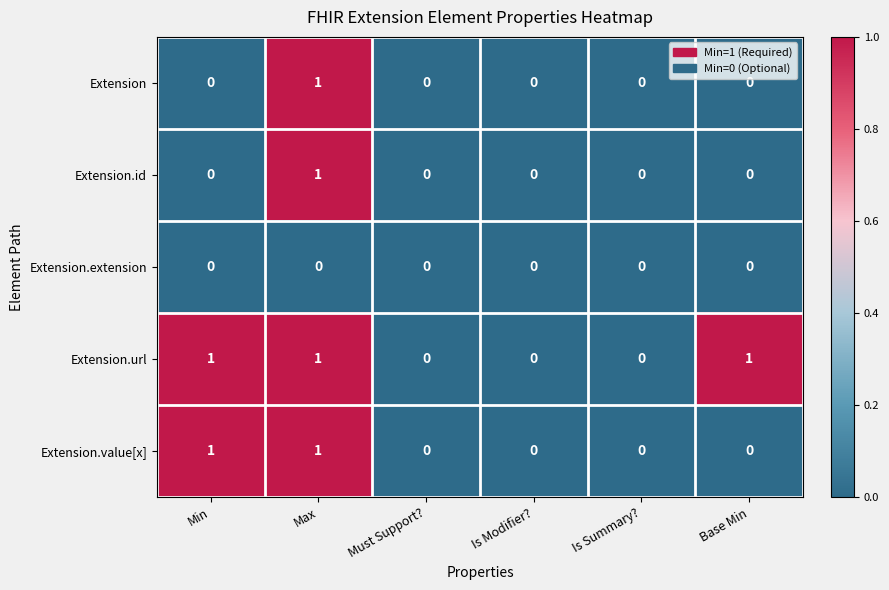

How many categories are shown in the chart?

6